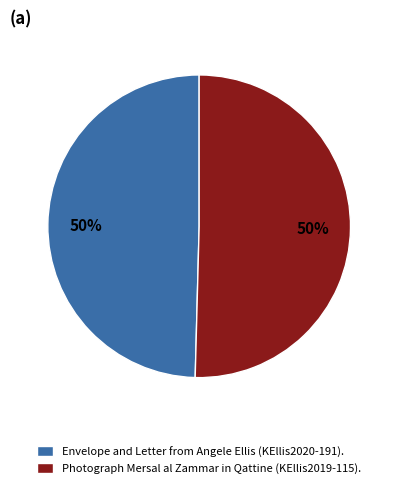

Count the number of slices in the pie.

2